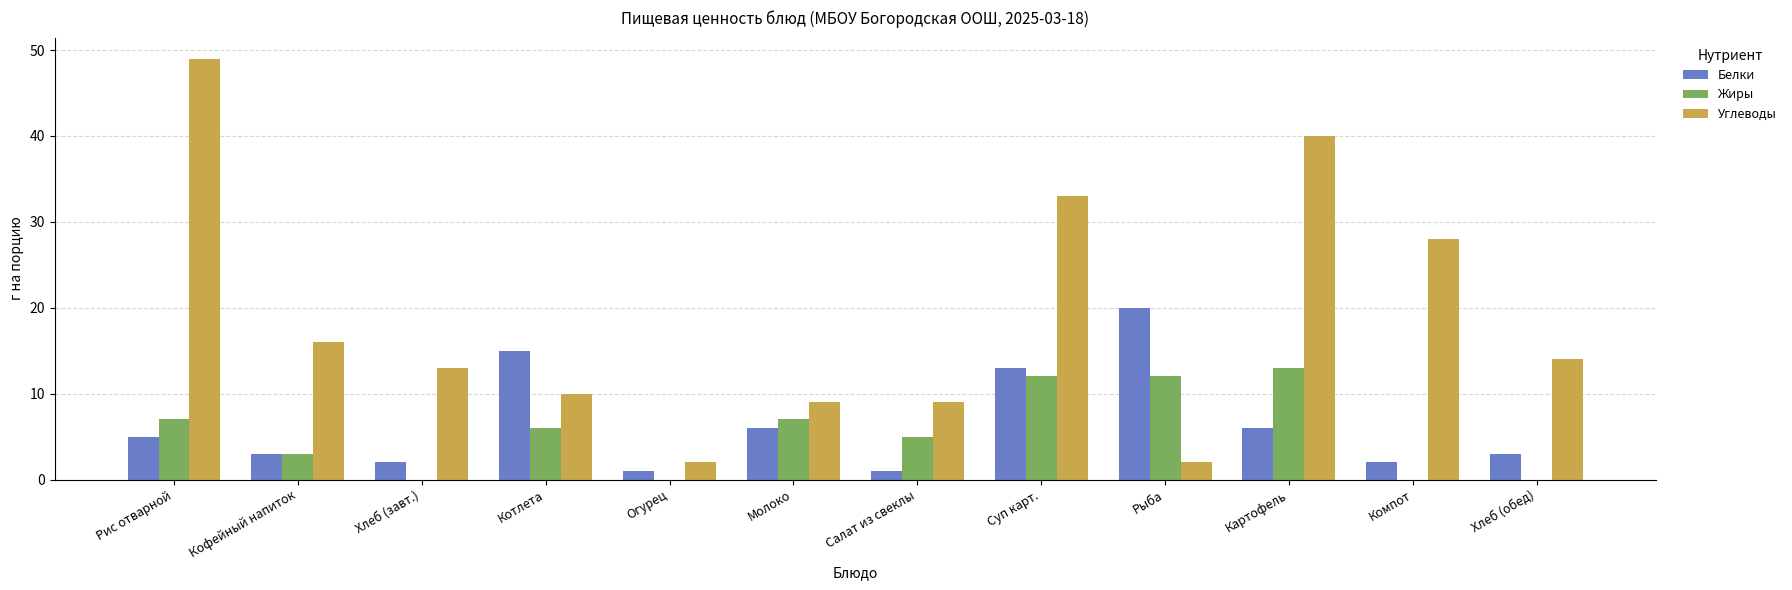

Are the bars horizontal?

No